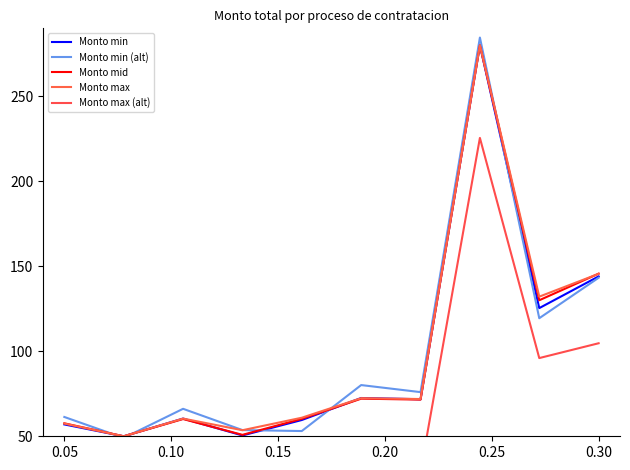

True or false: Monto mid and Monto min (alt) cross at least once.

True